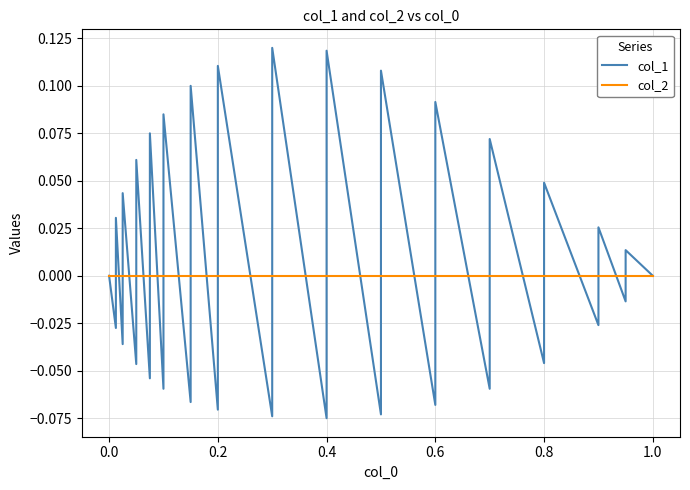

What is the value of the col_1 point at the 11th from the left?

0.1